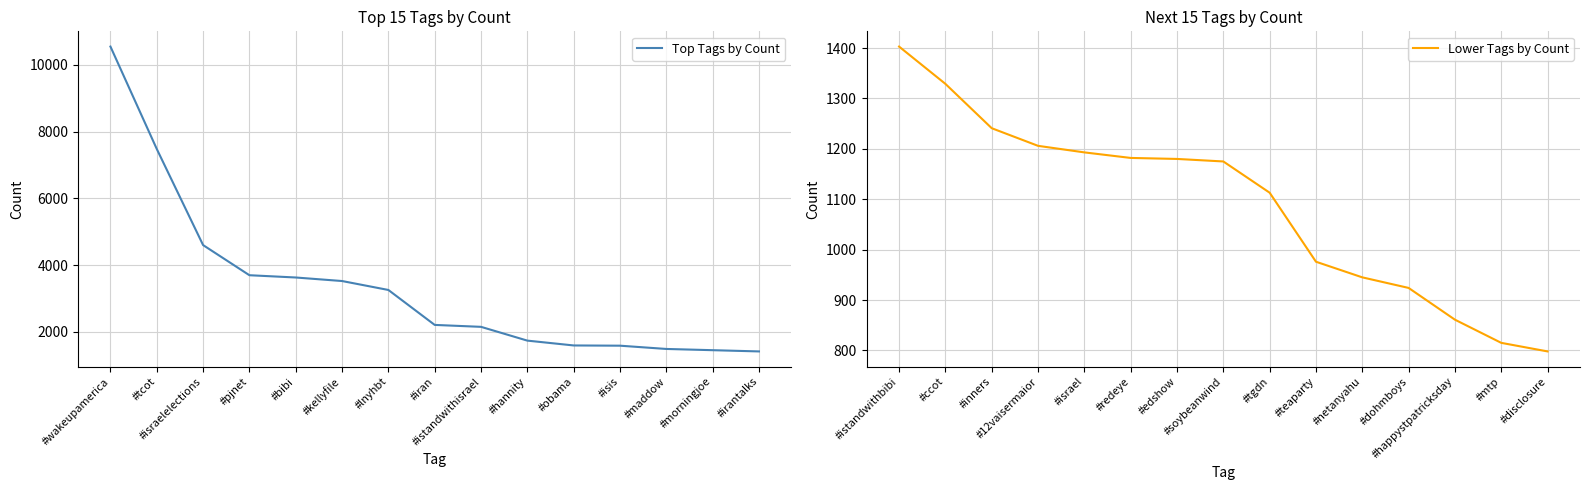

Rank the series by their average value, from lowest to highest.

Lower Tags by Count, Top Tags by Count